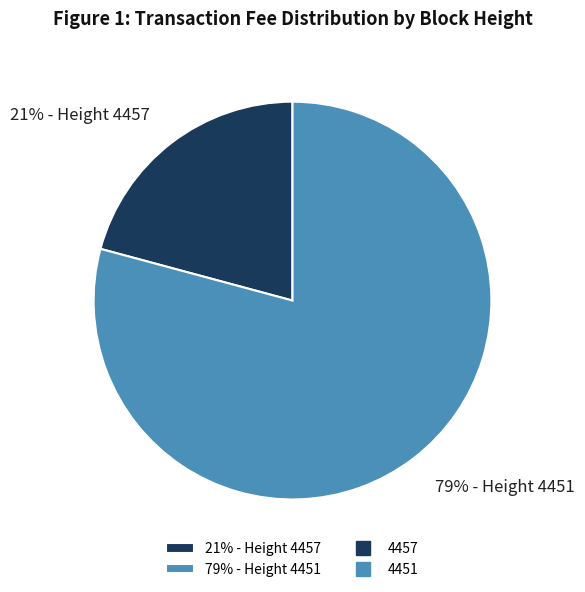

To the nearest percent, what portion does 21% - Height 4457 represent?

21%